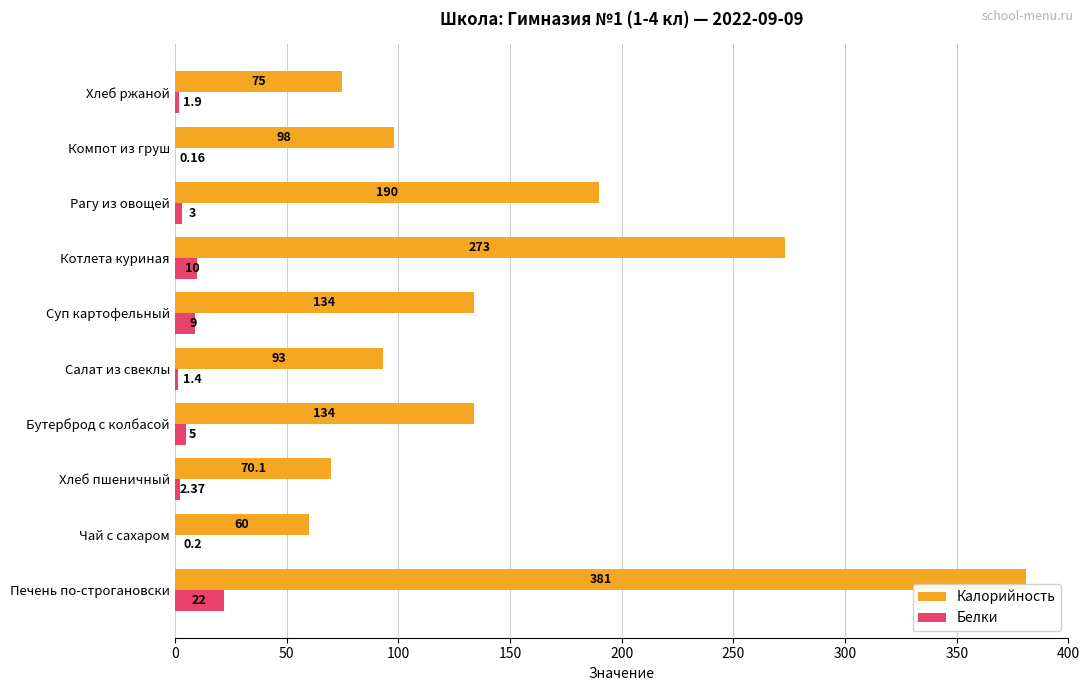

What is the average value of the Калорийность series?

150.8